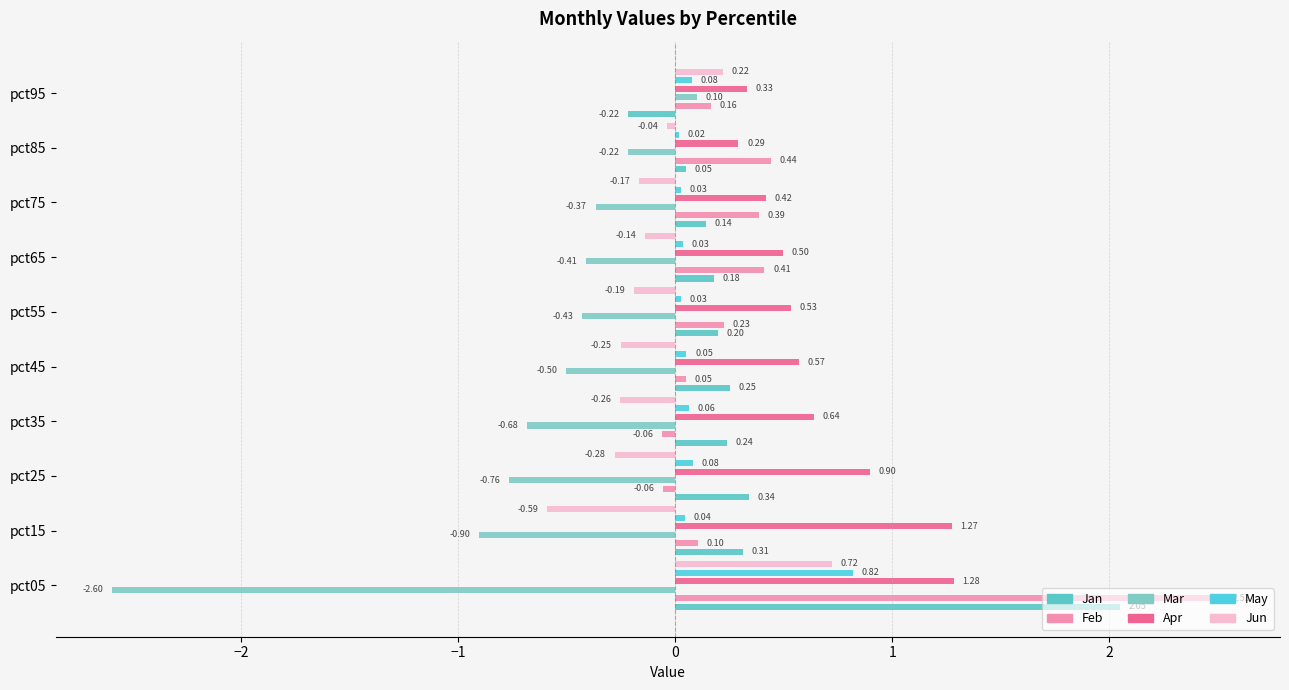

How many values in Mar are below zero?

9